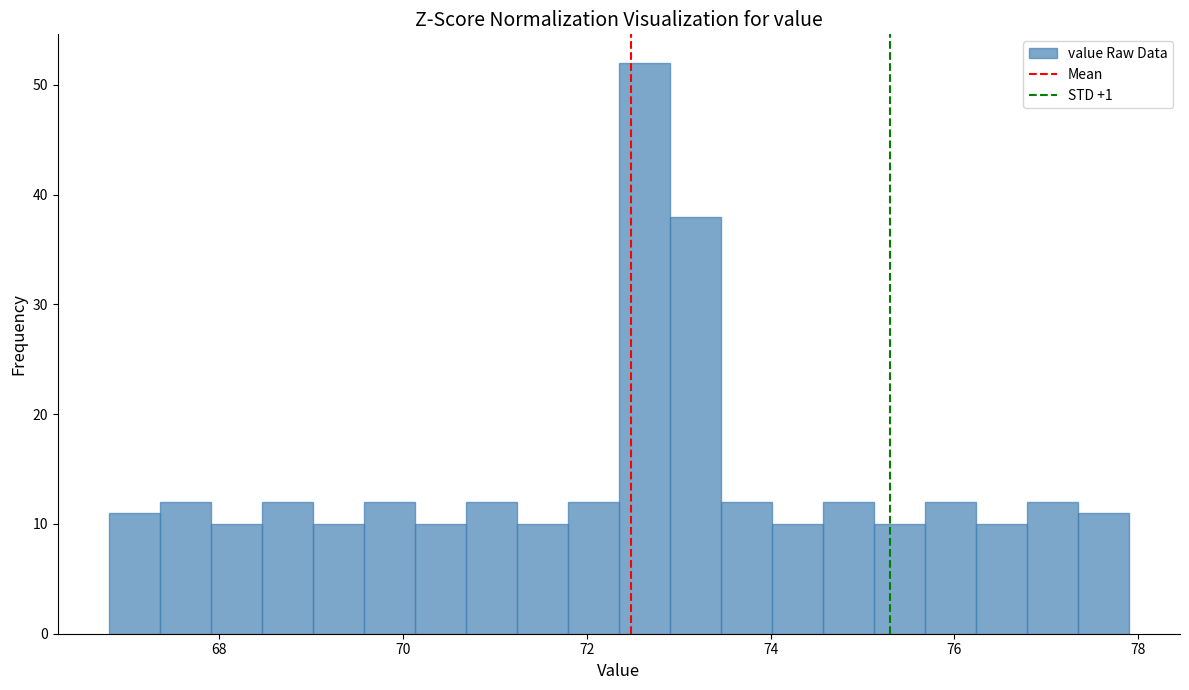

Around what value on the x-axis is the tallest bar? Give the approximate position of its centre, as read against the axis.

72.6